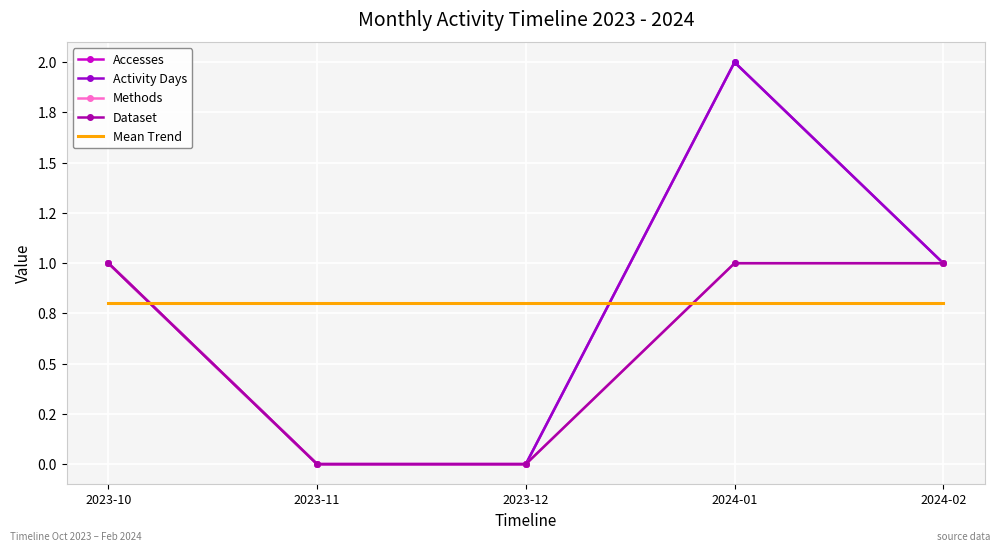

Rank the series at 2023-12 from lowest to highest value.

Accesses, Activity Days, Methods, Dataset, Mean Trend